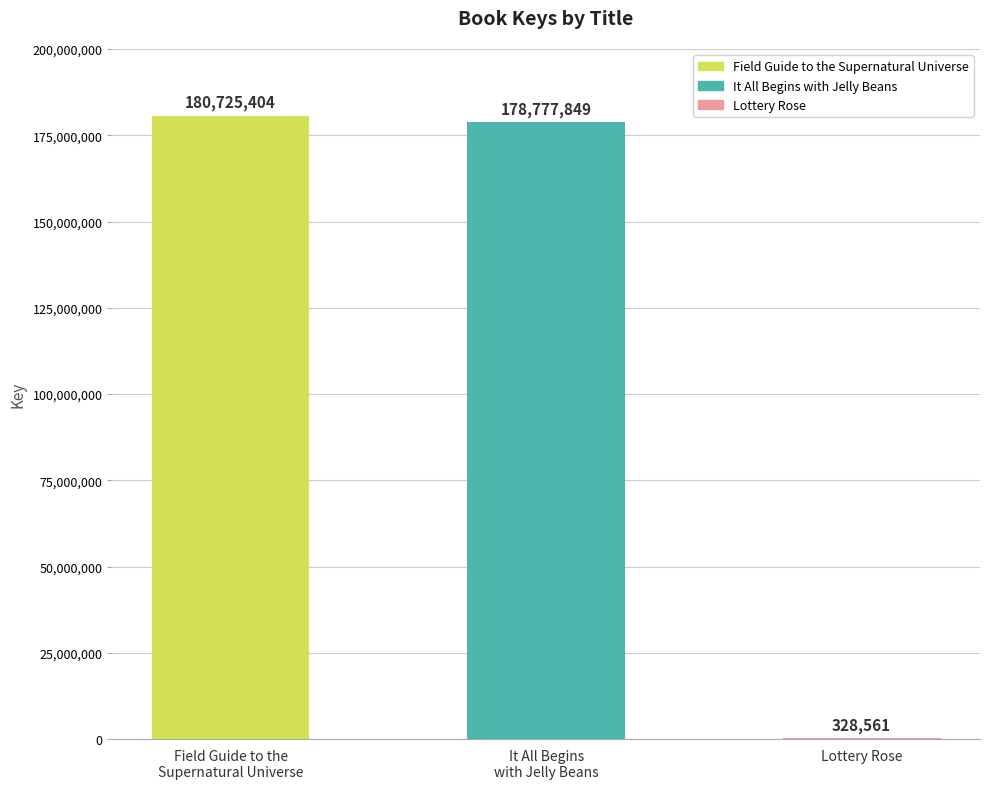

Reading left to right, transcribe all the data shown in this chart.

Field Guide to the
Supernatural Universe=180725404	It All Begins
with Jelly Beans=178777849	Lottery Rose=328561